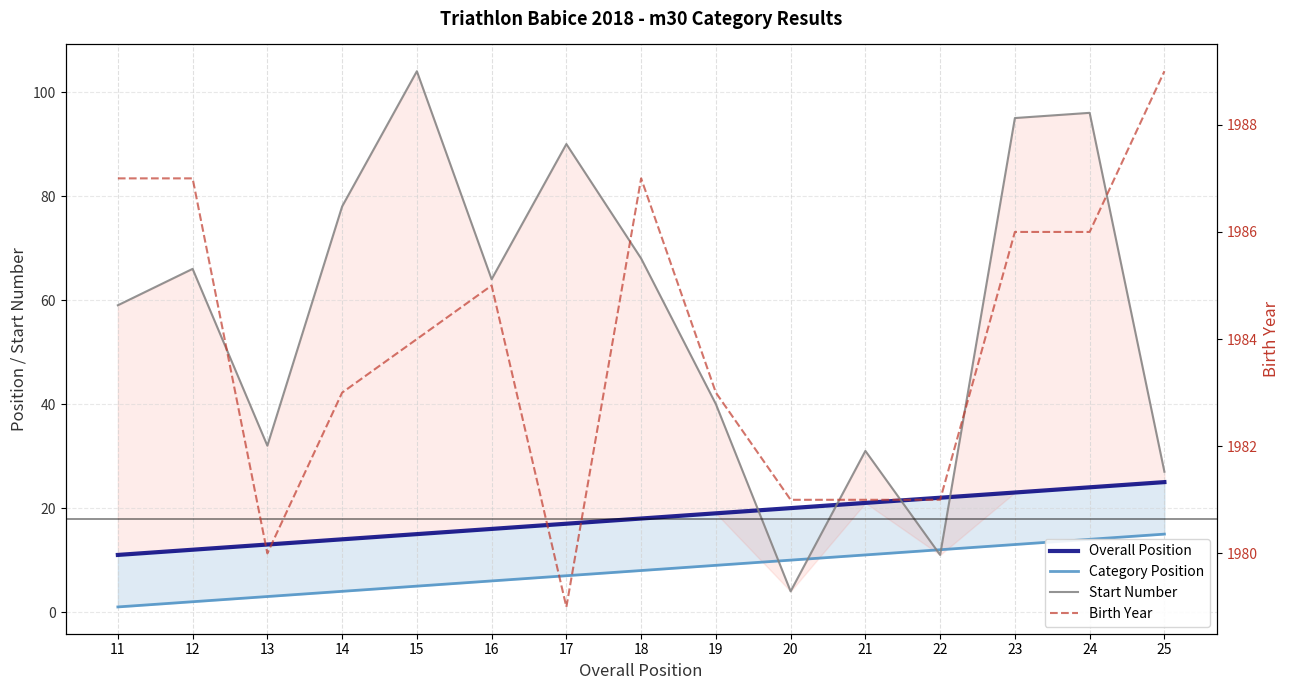

What is the difference between the Start Number values at 20 and 14?

74